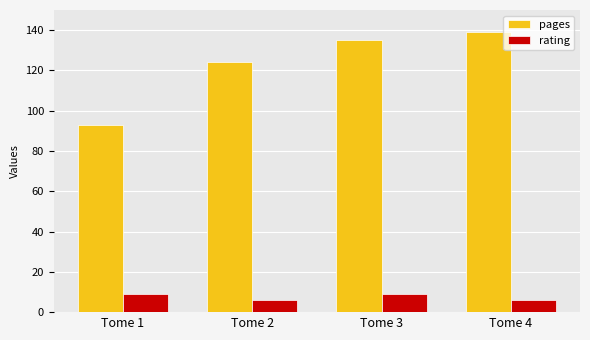

What are all the series names shown in the legend?

pages, rating